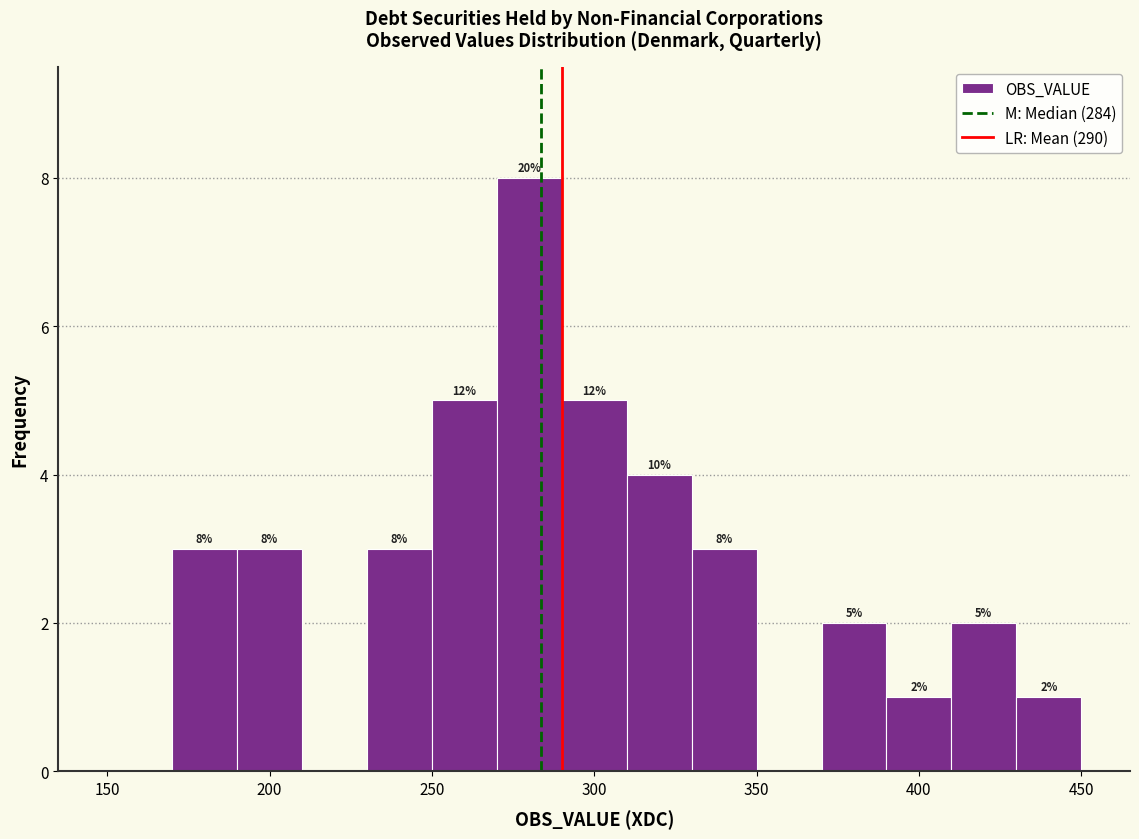

Which range on the x-axis has the tallest bar?

270 to 290